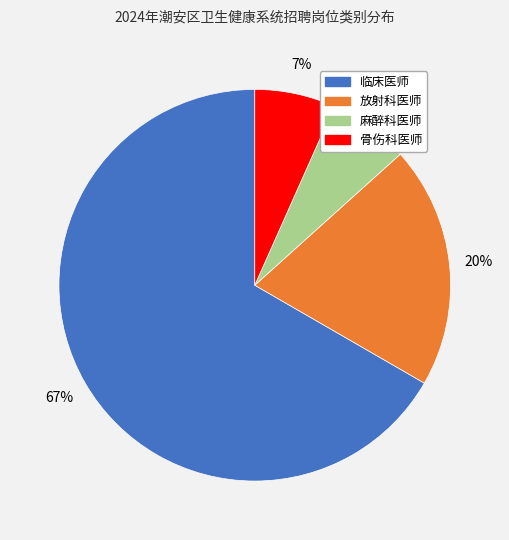

Does any single category account for the majority?

Yes